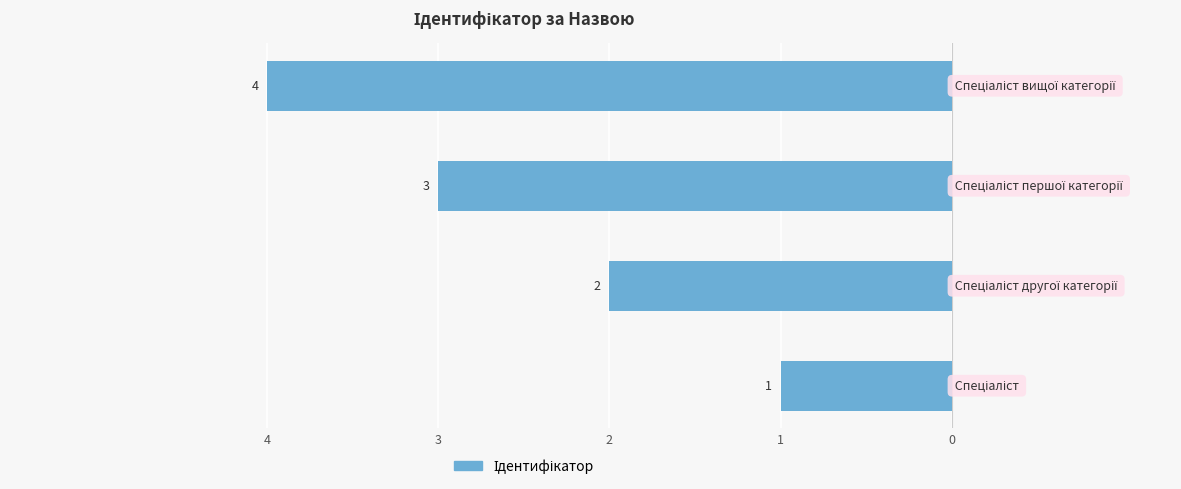

Where is the data nearest to the value -2?

3